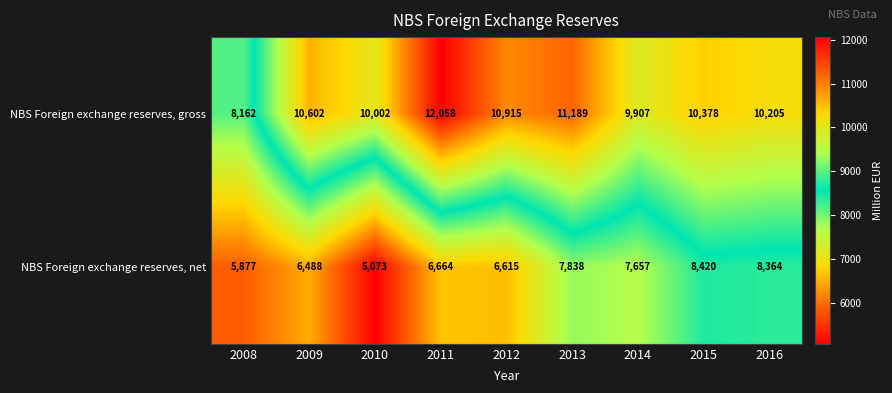

What is the difference between the NBS Foreign exchange reserves, gross values at 2008 and 2013?

3027